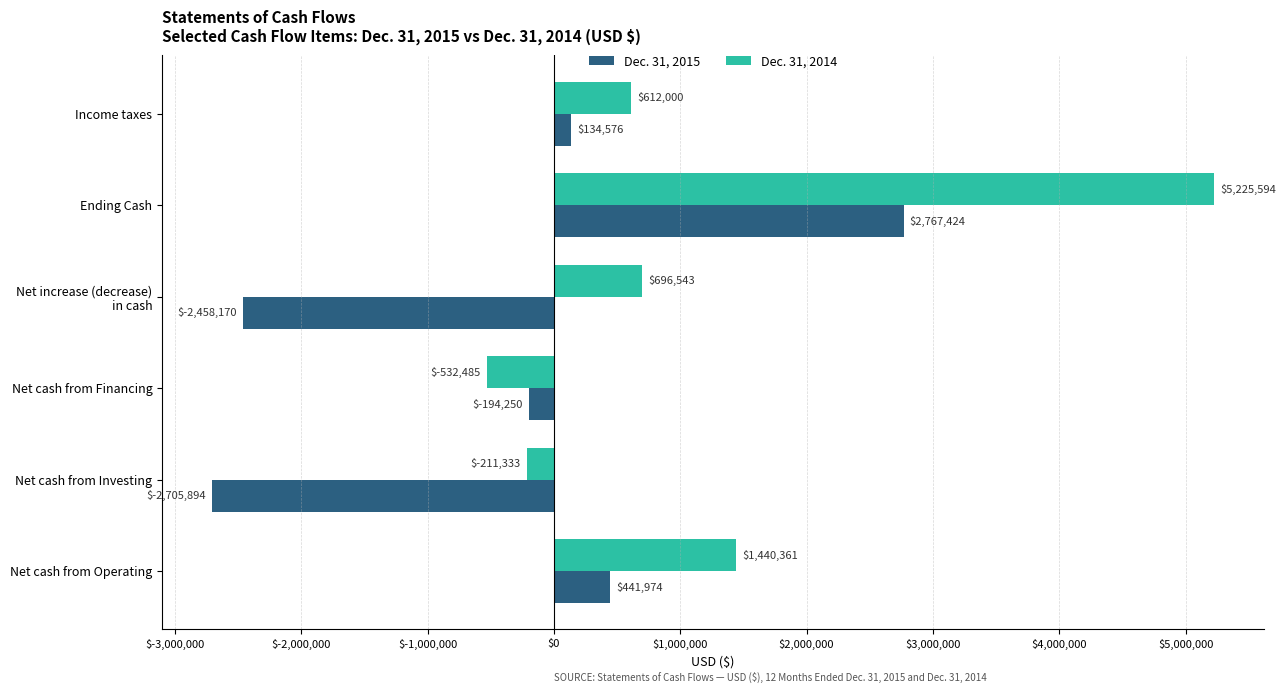

Which series has the largest range (max minus min)?

Dec. 31, 2014